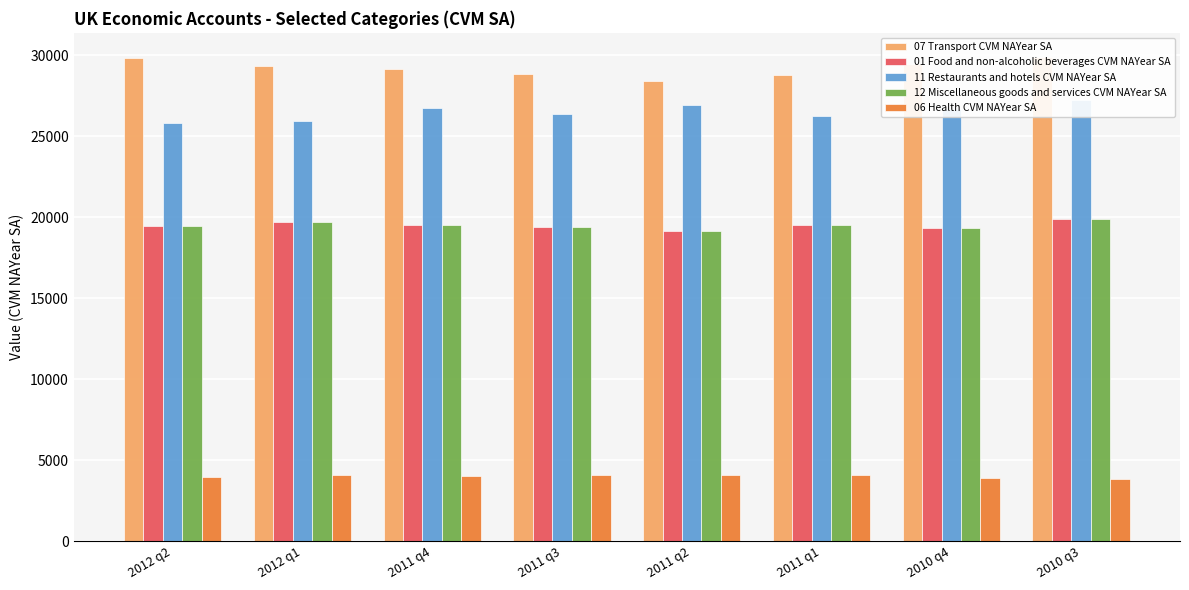

At how many categories does at least one series exceed 26479?

8